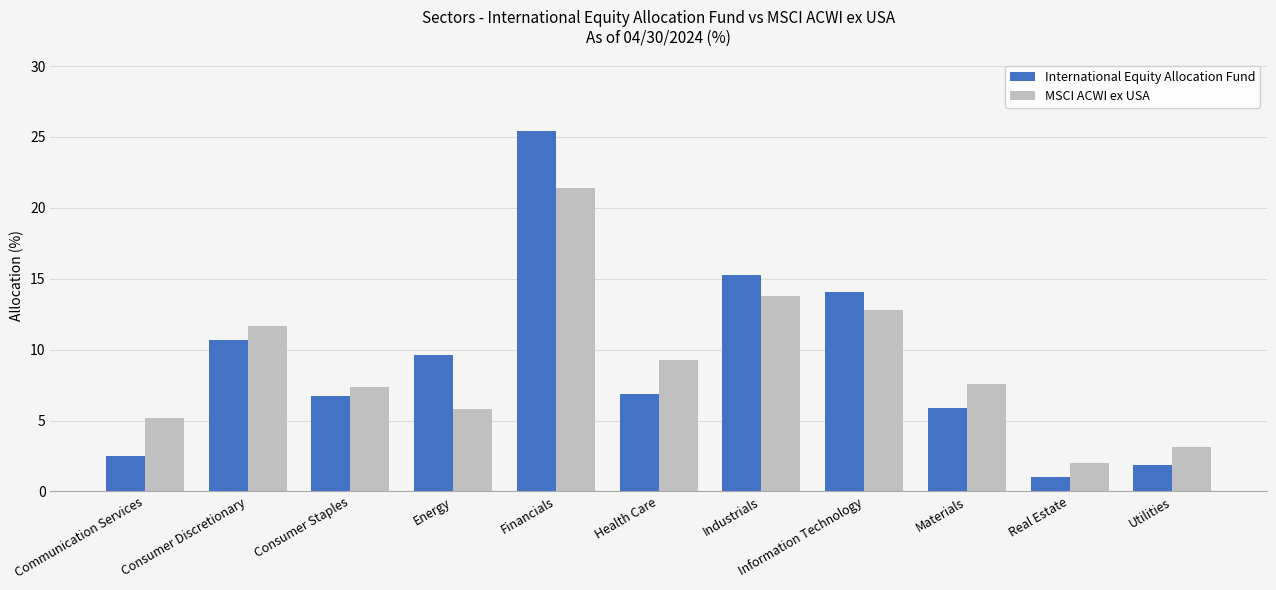

What is the difference between the maximum and minimum values in the International Equity Allocation Fund series?

24.4